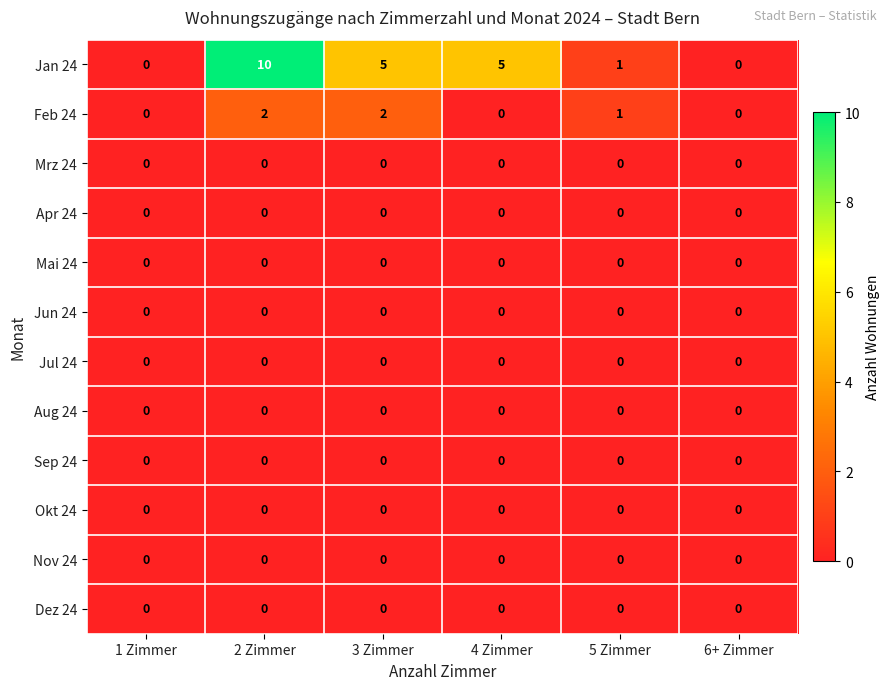

Count the number of data series in this chart.

12